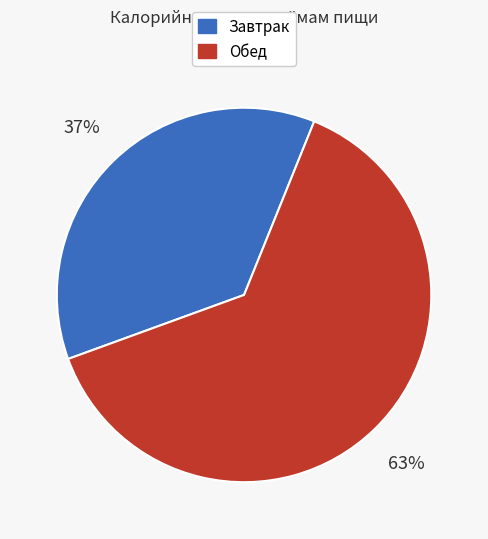

Which category has the smallest portion of the pie?

Завтрак